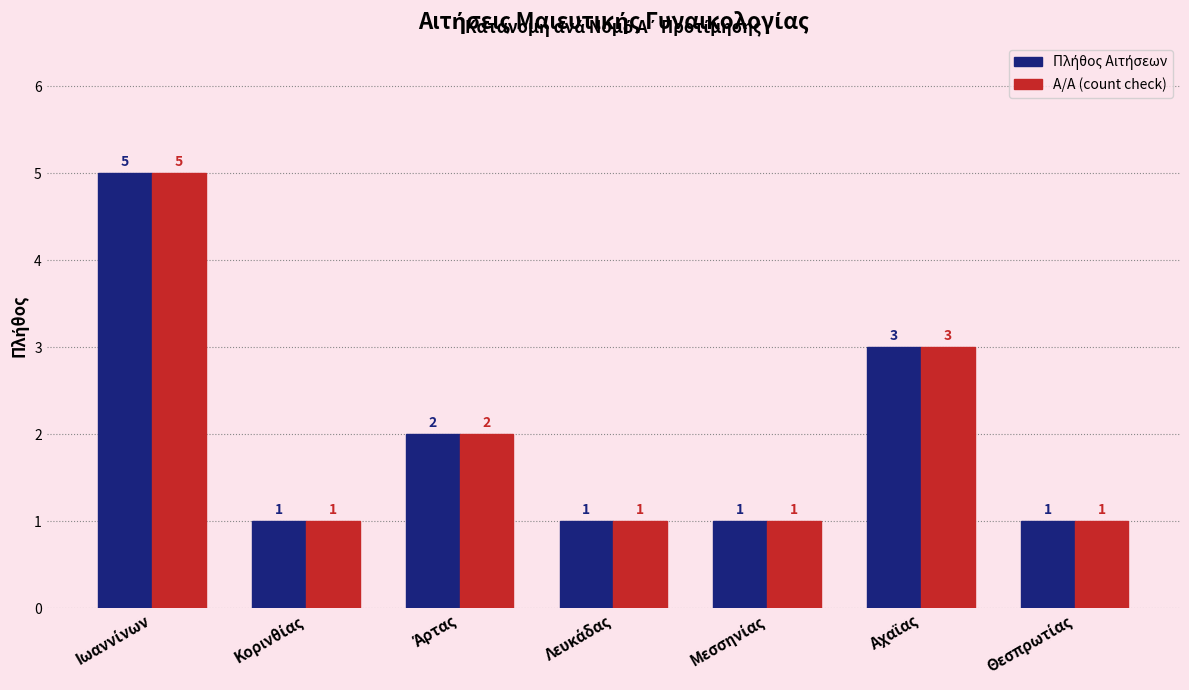

What is the maximum value shown in the chart?

5